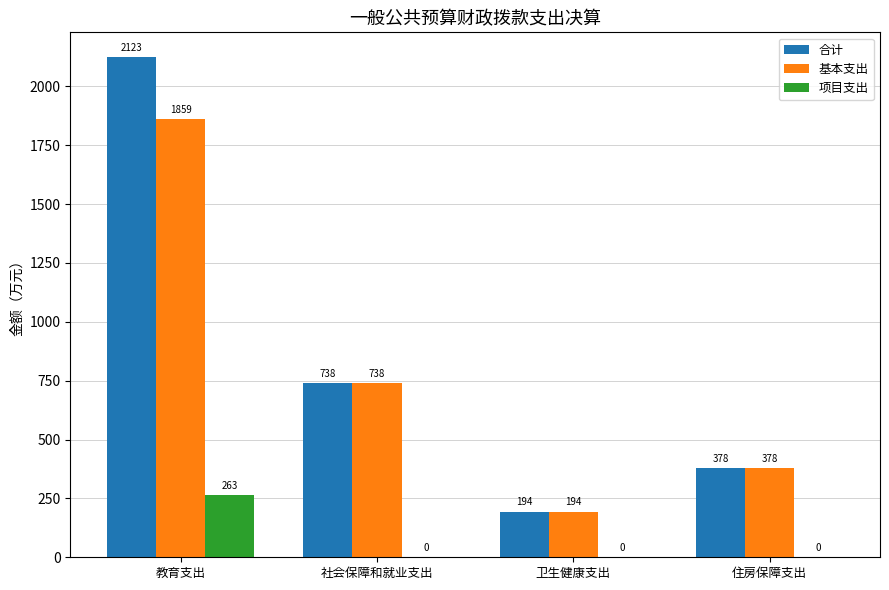

What is the approximate value of 项目支出 at 教育支出?

263.4